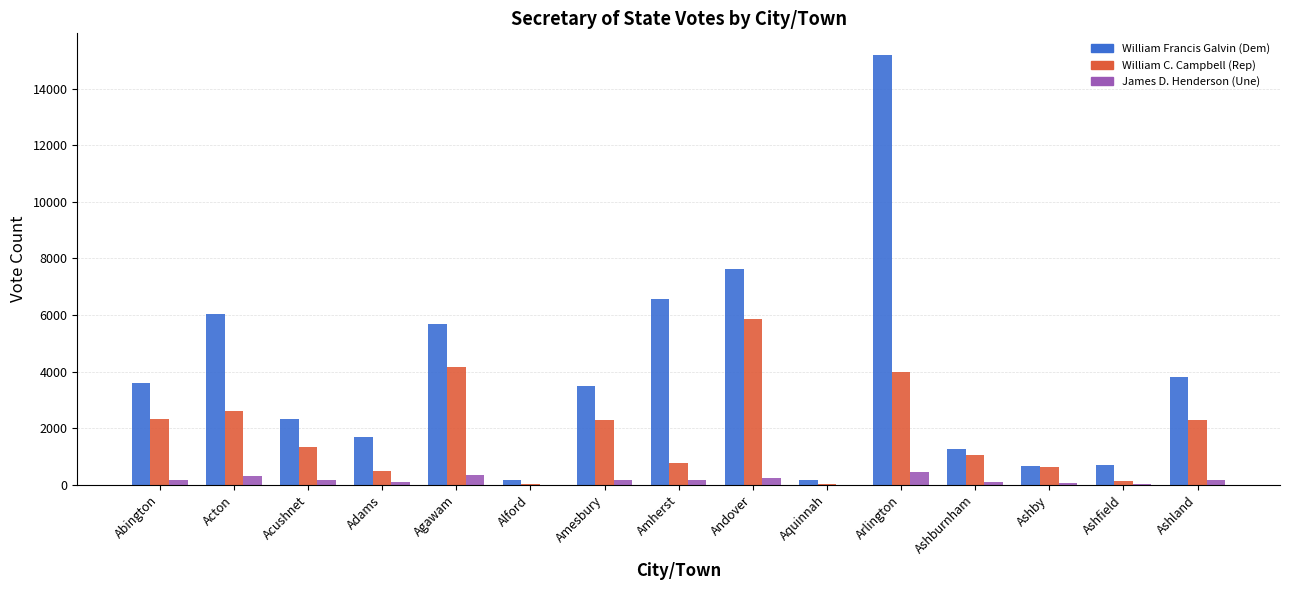

The value of William C. Campbell (Rep) at Alford is 39. True or false?

True